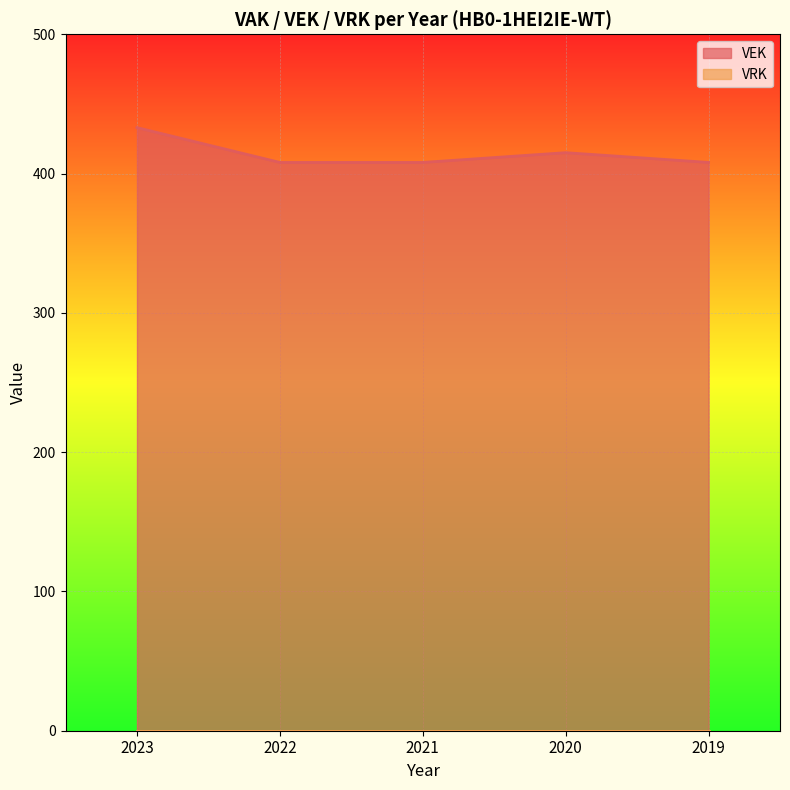

How many lines are shown in the chart?

2